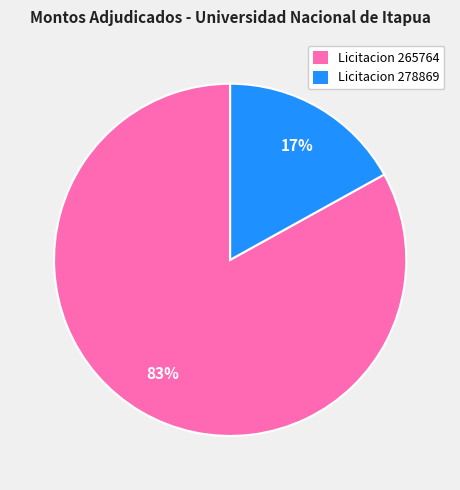

To the nearest percent, what is the average slice percentage?

50%